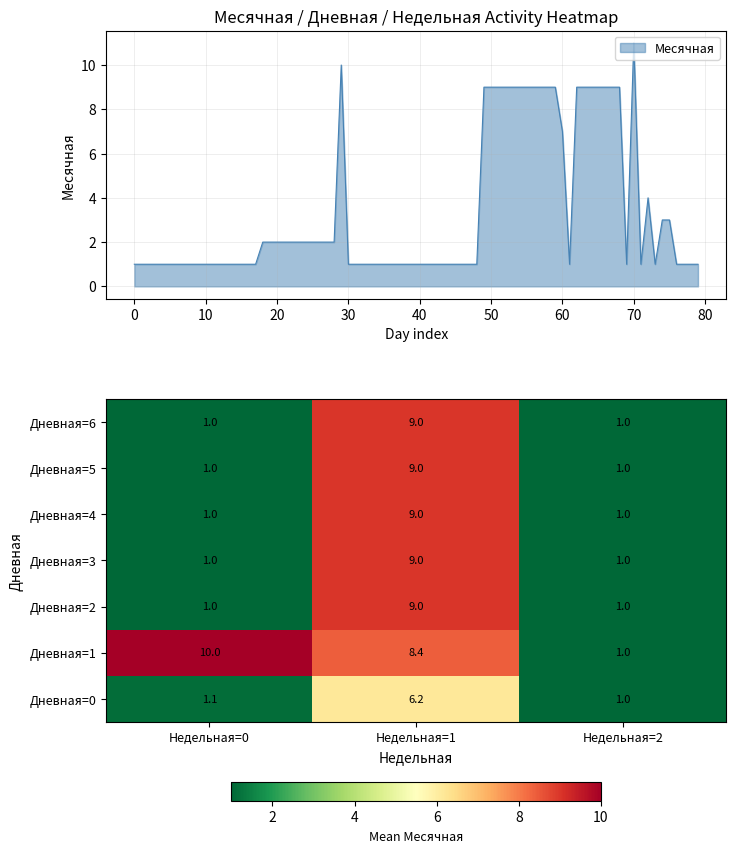

What is the lowest value of the Дневная=1 series?

1.0